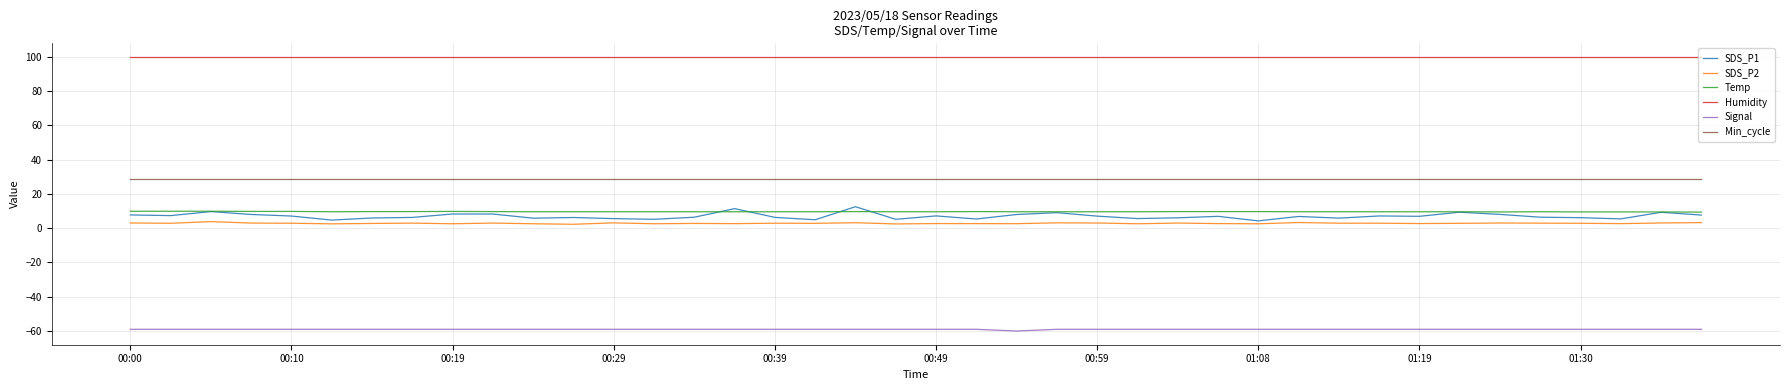

At how many categories does at least one series exceed 95?

40